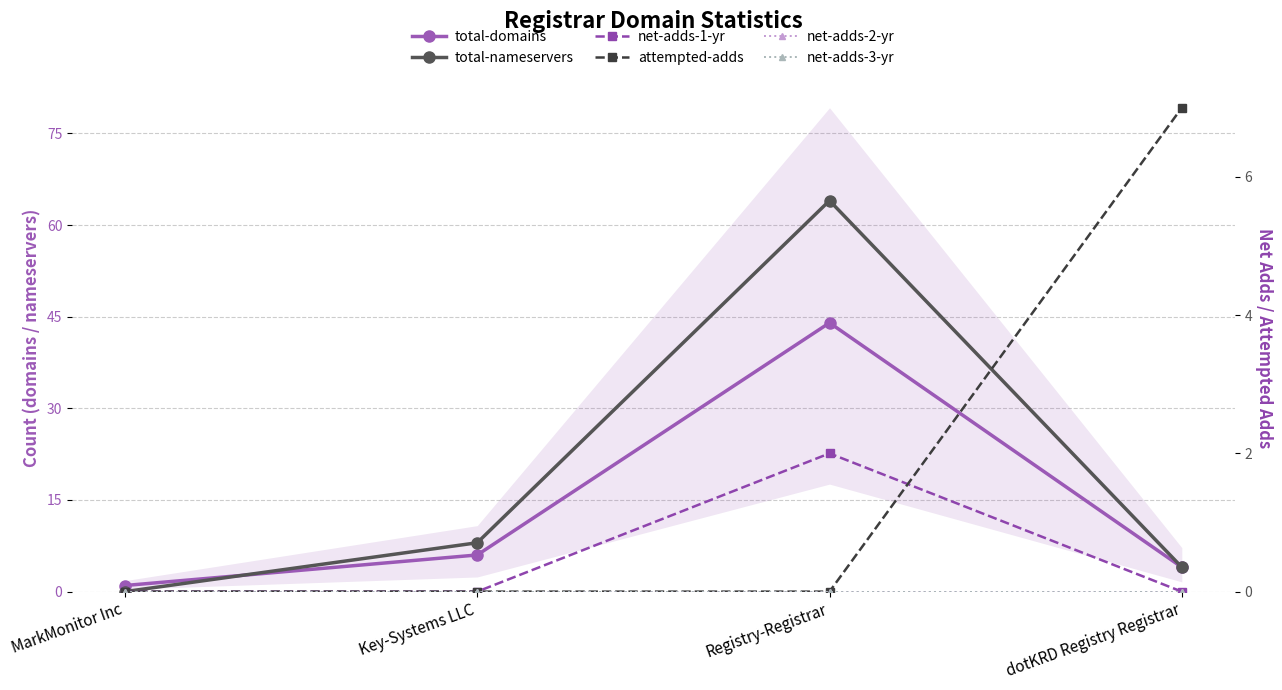

What are all the series names shown in the legend?

total-domains, total-nameservers, net-adds-1-yr, attempted-adds, net-adds-2-yr, net-adds-3-yr